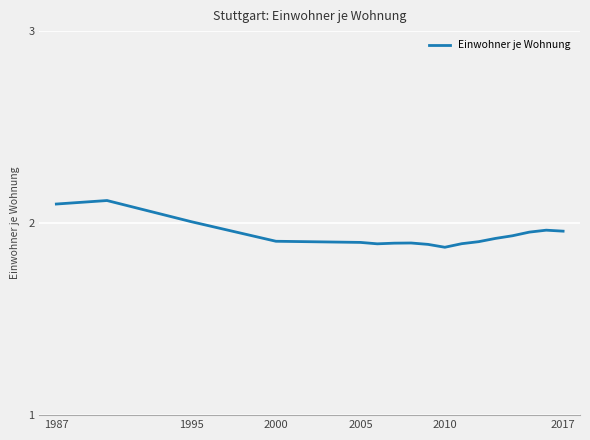

What is the greatest value displayed?

2.1